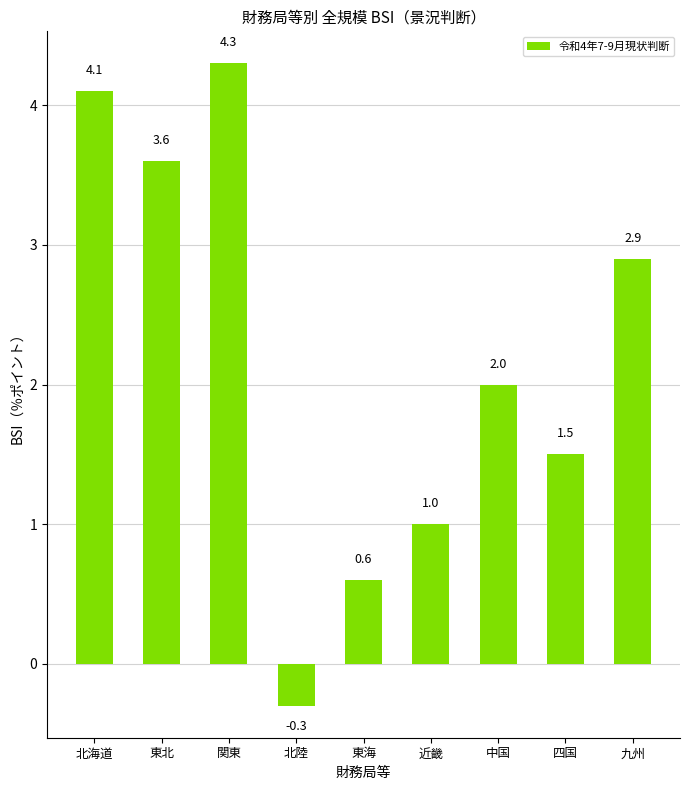

Where does the data first go above 2?

北海道